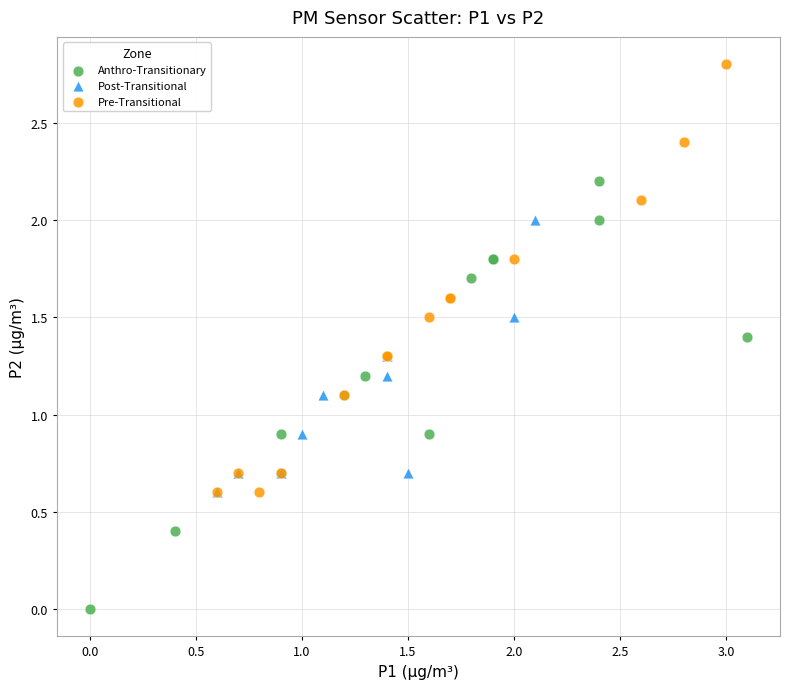

Which series contains the lowest Y value?

Anthro-Transitionary